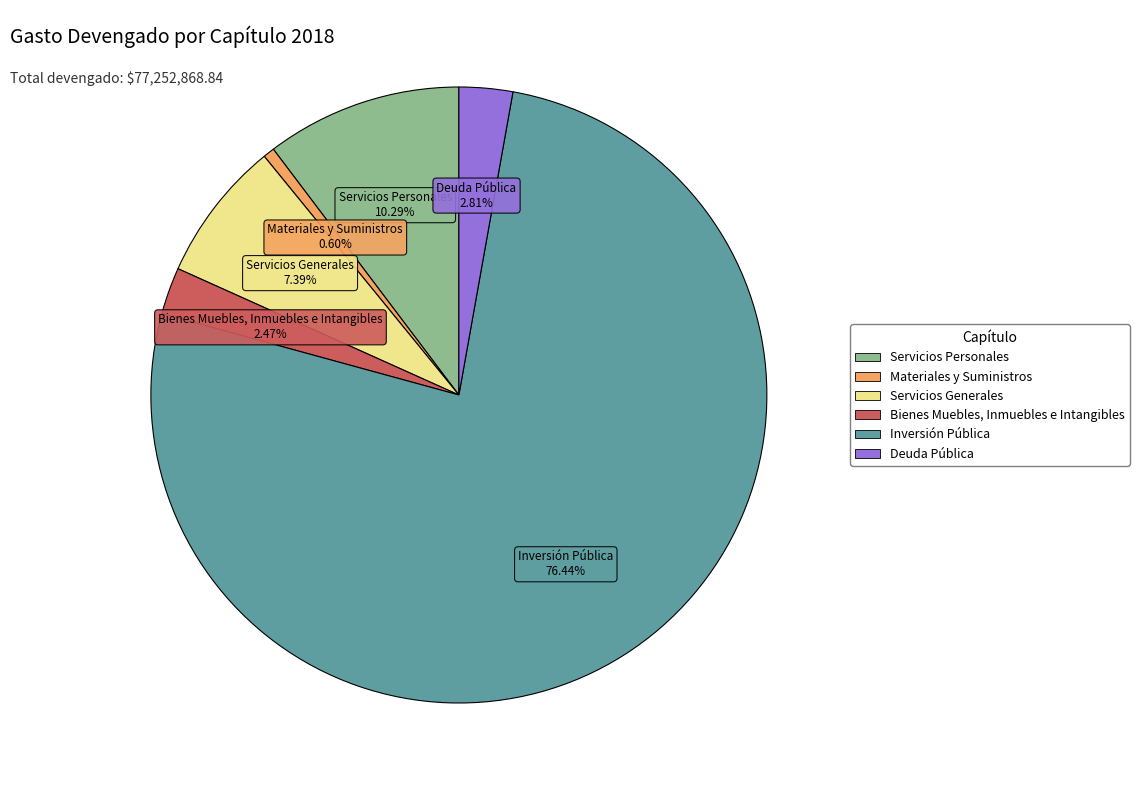

True or false: Bienes Muebles, Inmuebles e Intangibles accounts for 2% of the total.

True